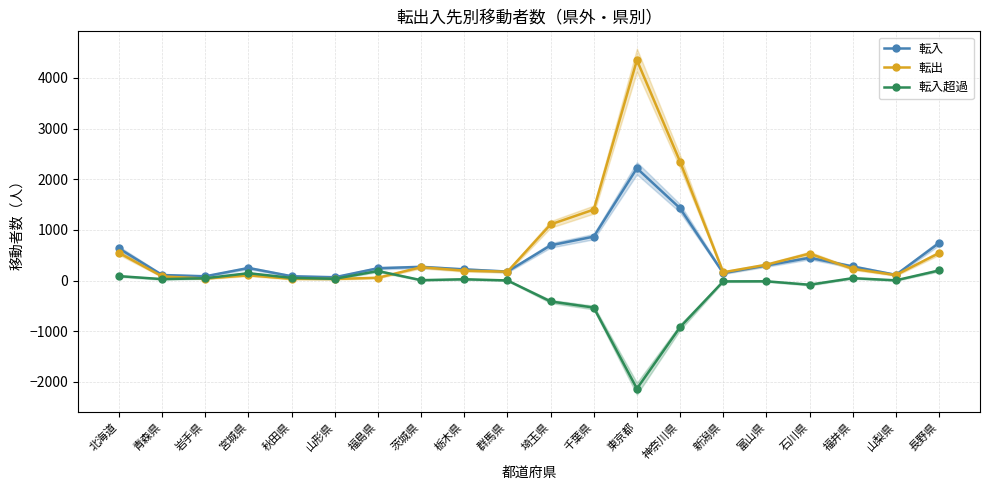

What is the difference between the highest and lowest values at 福井県?

231